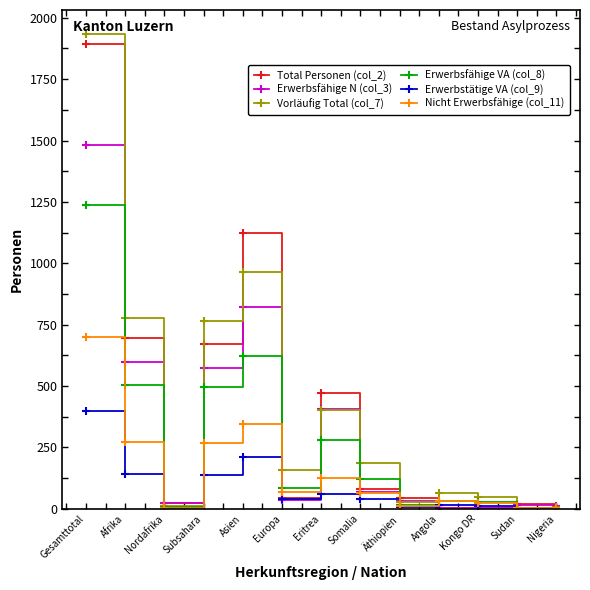

What is the sum of the Total Personen (col_2) values at Afrika and Eritrea?

1169